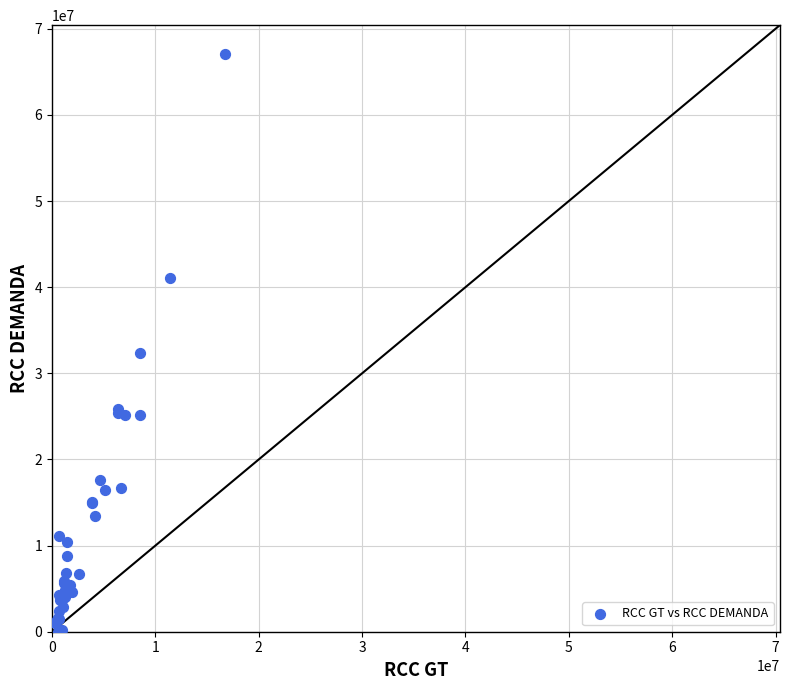

What Y value in the scatter plot is closest to 33538518?

32303852.2